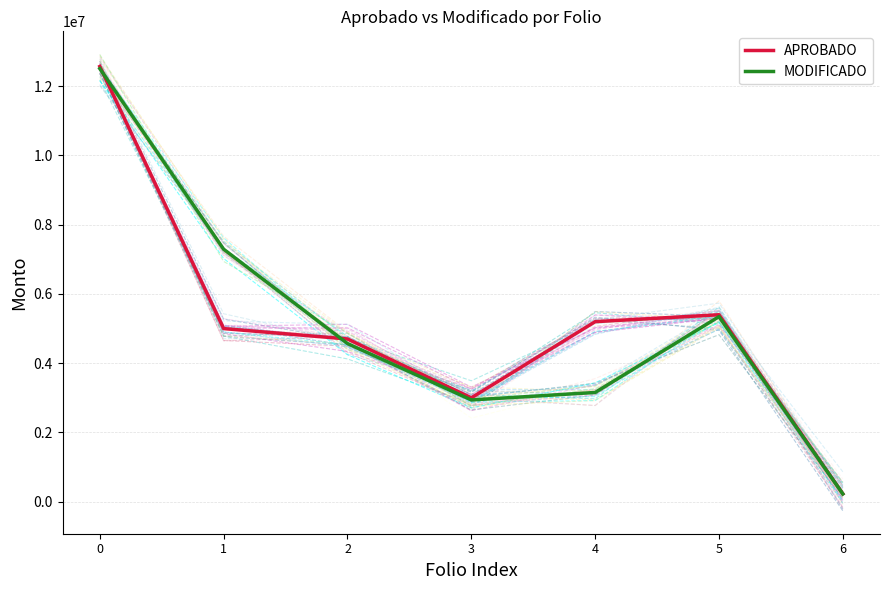

Is it true that APROBADO equals 397685.0 at 6?

False